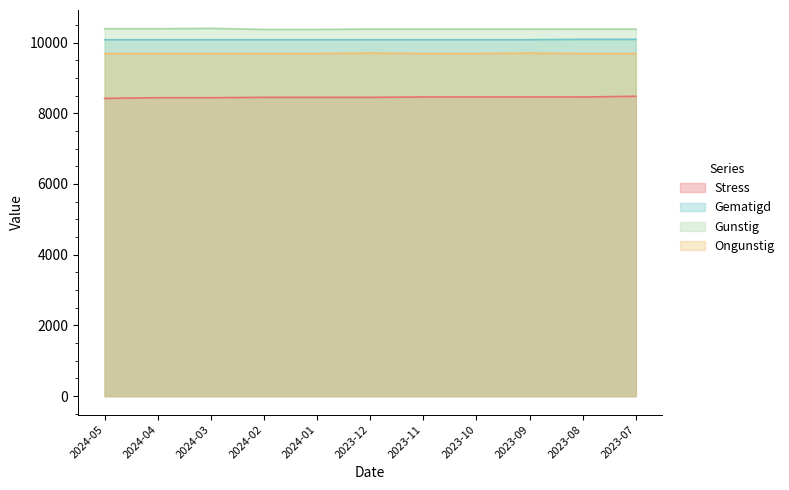

How many lines are shown in the chart?

4